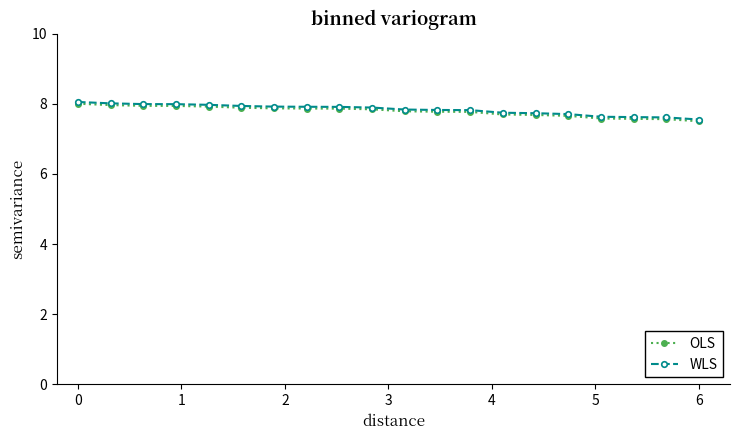

At how many categories does at least one series exceed 7?

20